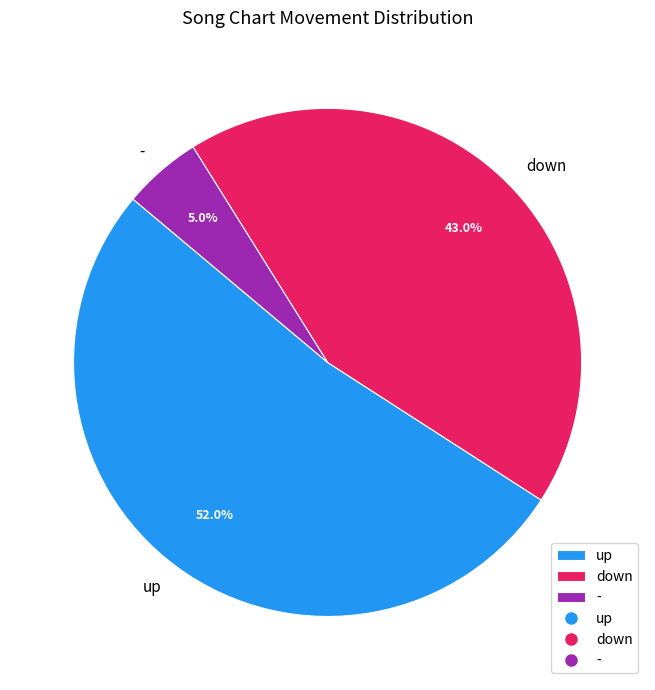

Which has a higher value, - or up?

up